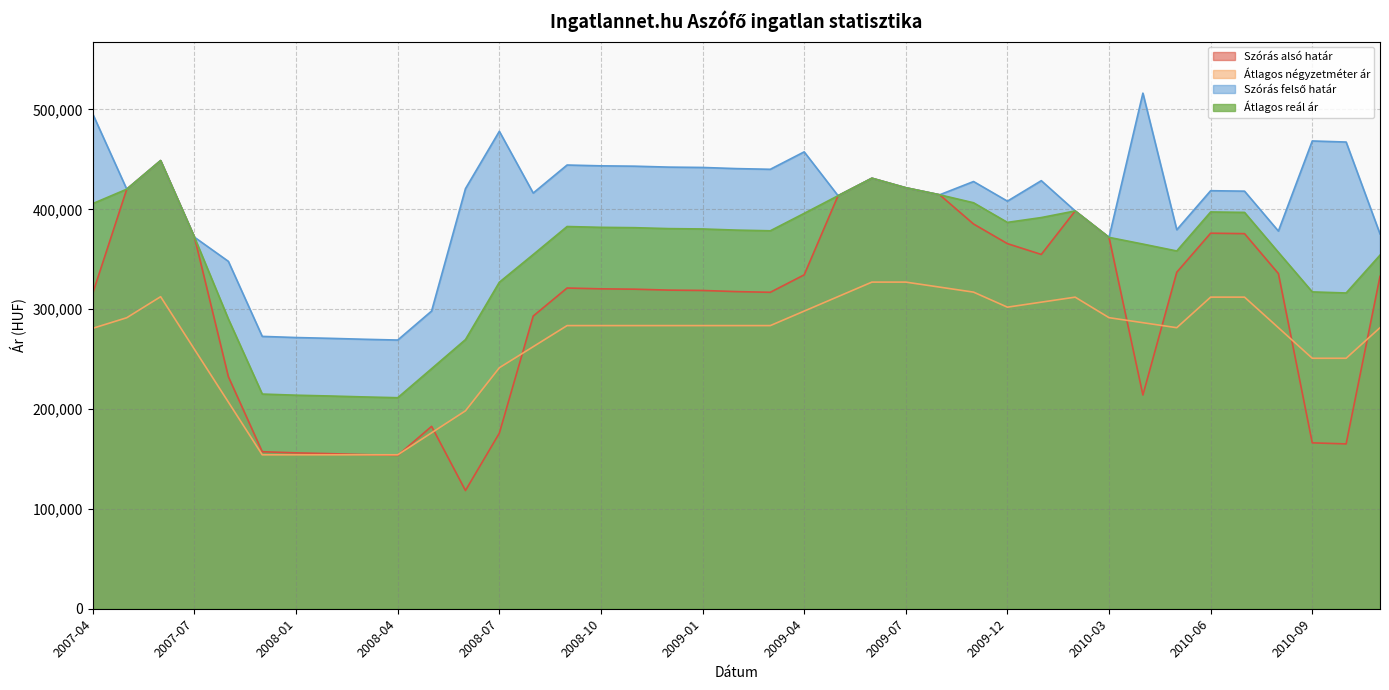

What are all the series names shown in the legend?

Szórás alsó határ, Átlagos négyzetméter ár, Szórás felső határ, Átlagos reál ár